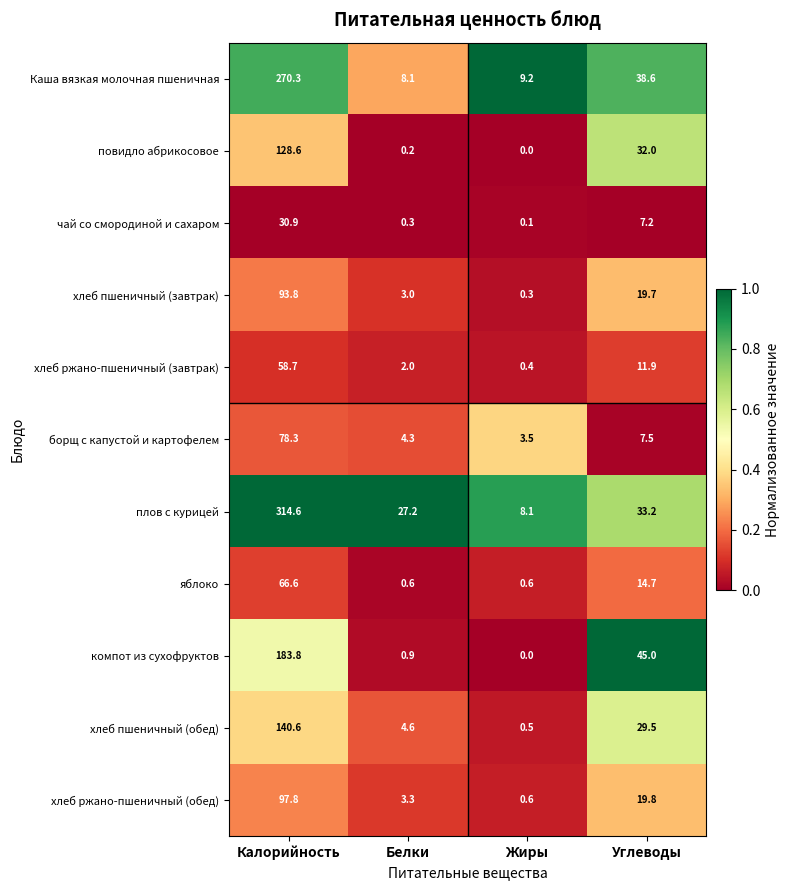

What is the difference between the maximum and minimum values in the хлеб ржано-пшеничный (обед) series?

97.2